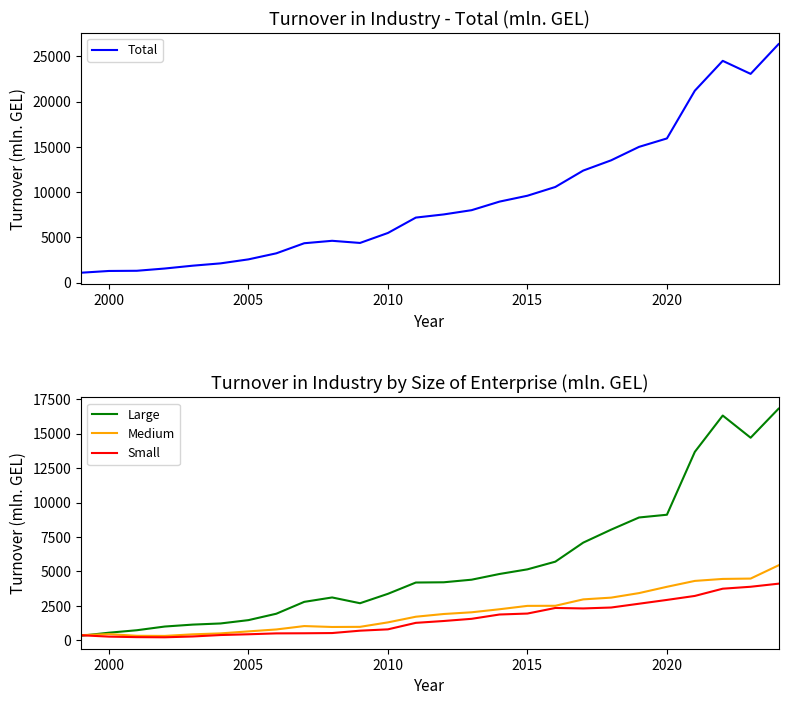

The Total series shows 2567.0 at 2005. True or false?

True